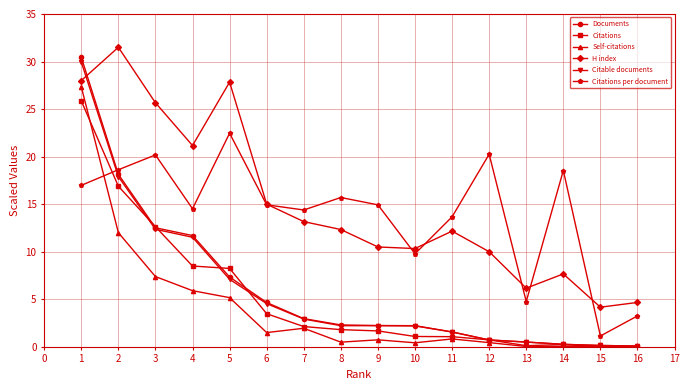

What is the highest value of the H index series?

31.5